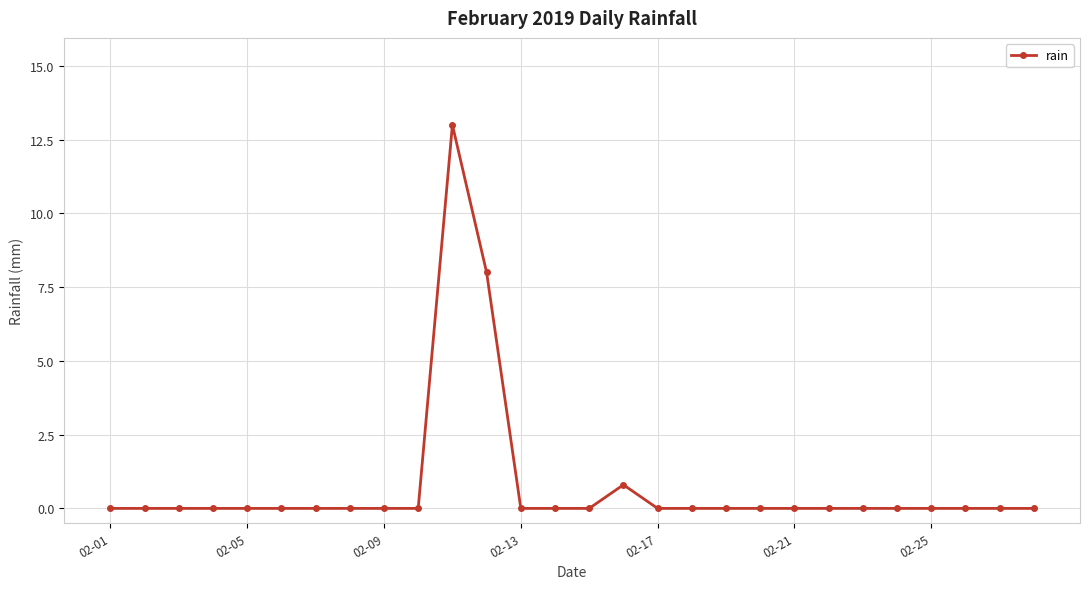

Reading left to right, what are all the values shown in this chart?

0.0	0.0	0.0	0.0	0.0	0.0	0.0	0.0	0.0	0.0	13.0	8.0	0.0	0.0	0.0	0.8	0.0	0.0	0.0	0.0	0.0	0.0	0.0	0.0	0.0	0.0	0.0	0.0